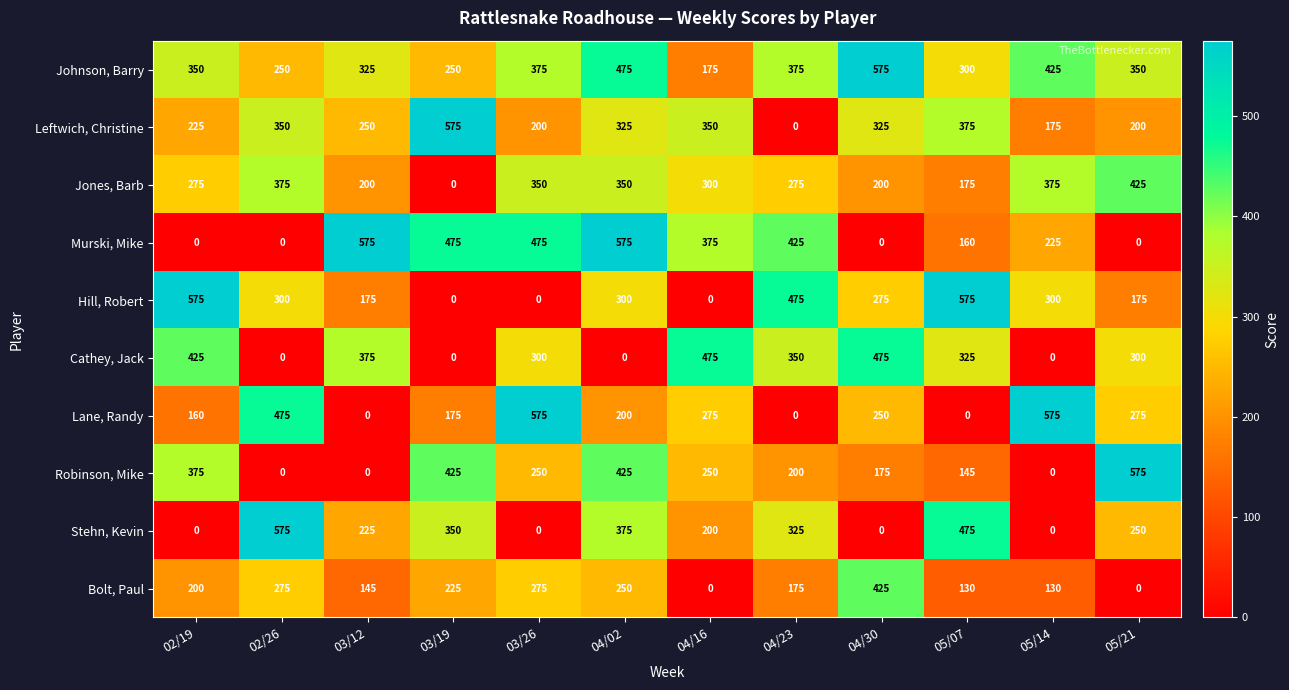

What is the approximate value of Leftwich, Christine at 05/14?

175